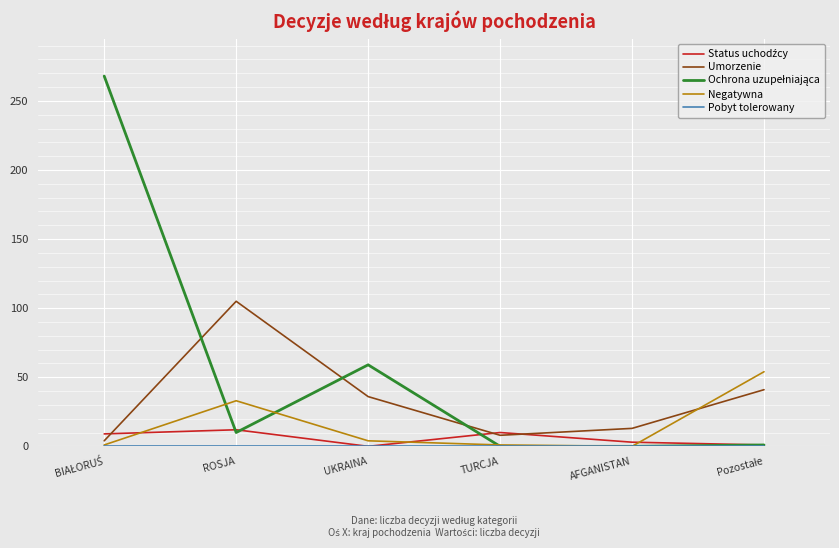

Is it true that Negatywna equals 37 at AFGANISTAN?

False